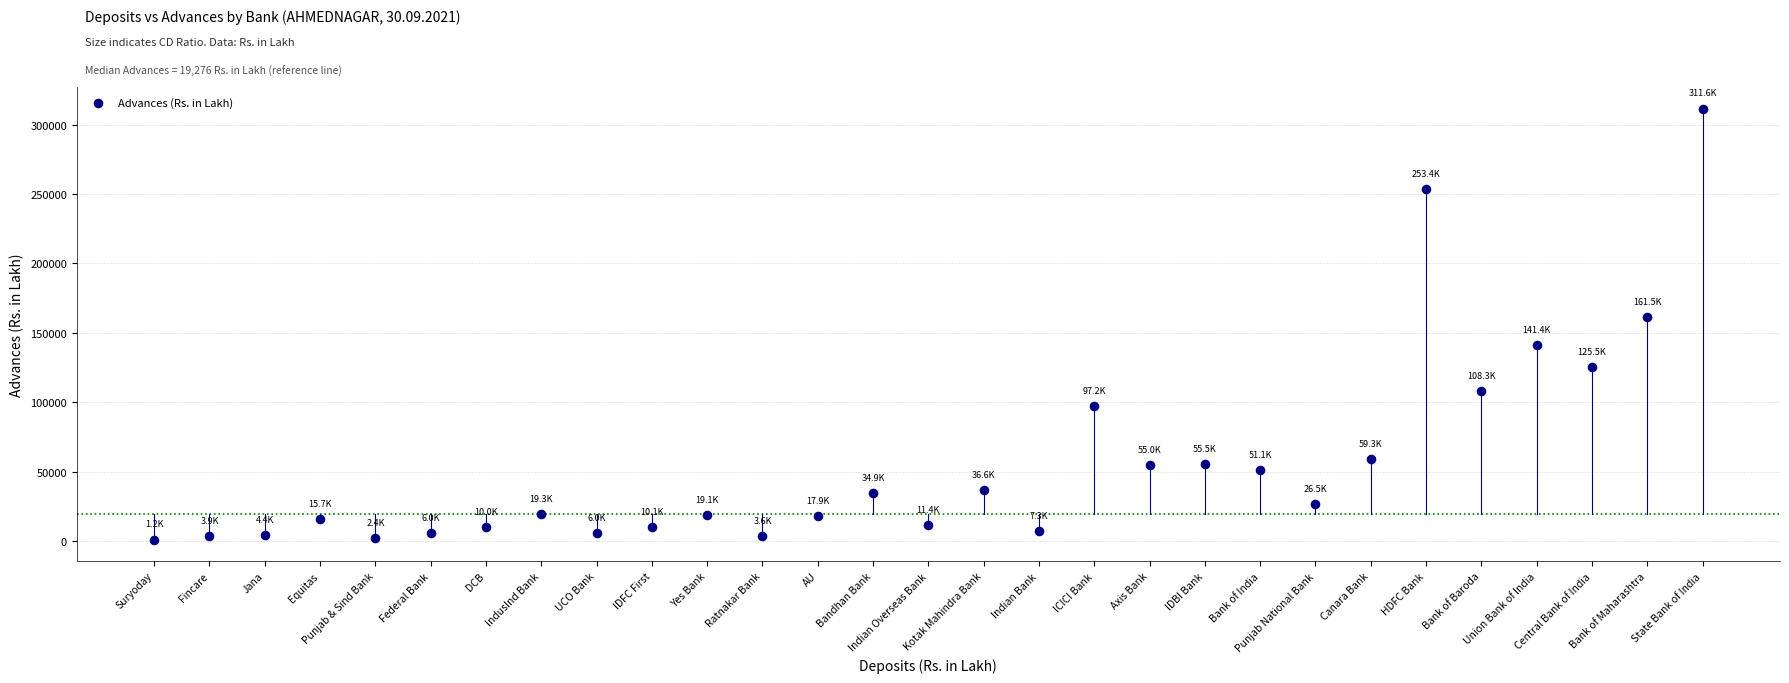

What is the range of Y values (max minus min)?

310418.0